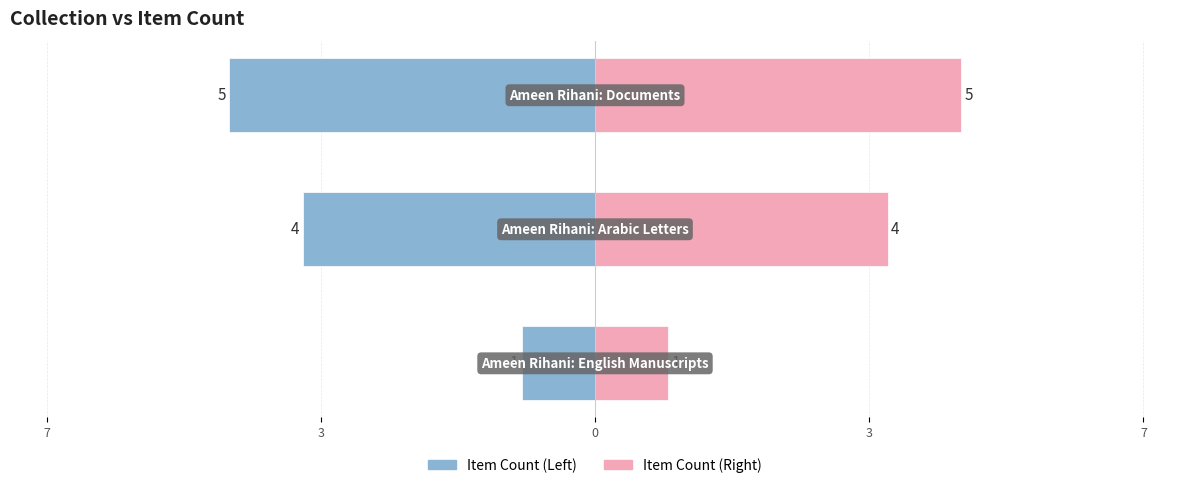

How many groups of bars are there?

3